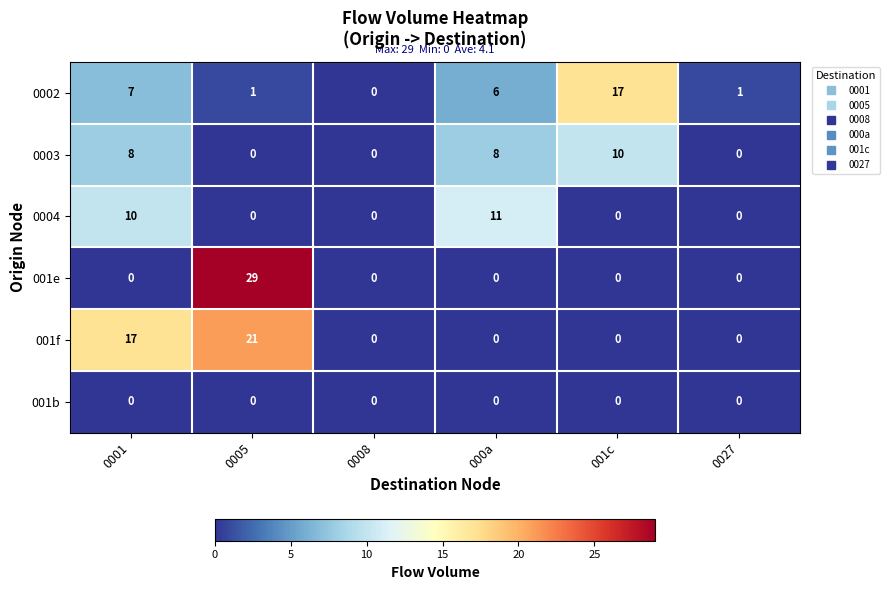

What is the difference between the 0002 values at 0027 and 001c?

16